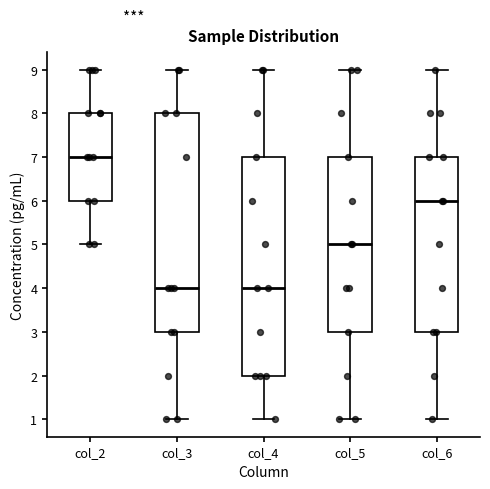

Reading left to right, transcribe this box plot: for each box, give where its median line is, the range the box spans, and where its two whiskers end, as read against the y-axis. The values are not printed on the chart, so give them approximately, as read against the axis.

col_2: median 7, box 6 to 8, whiskers 5 to 9
col_3: median 4, box 3 to 8, whiskers 1 to 9
col_4: median 4, box 2 to 7, whiskers 1 to 9
col_5: median 5, box 3 to 7, whiskers 1 to 9
col_6: median 6, box 3 to 7, whiskers 1 to 9